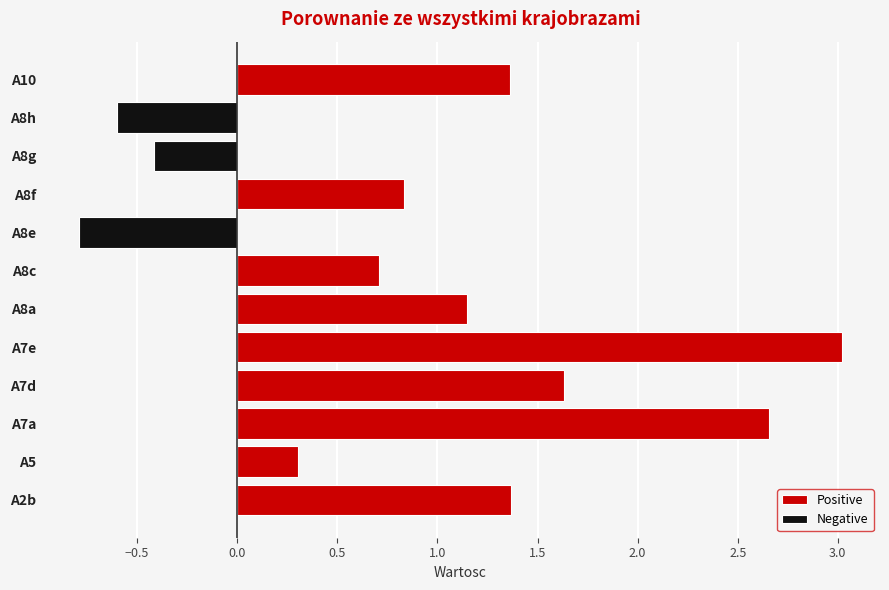

Which series has the largest range (max minus min)?

Positive